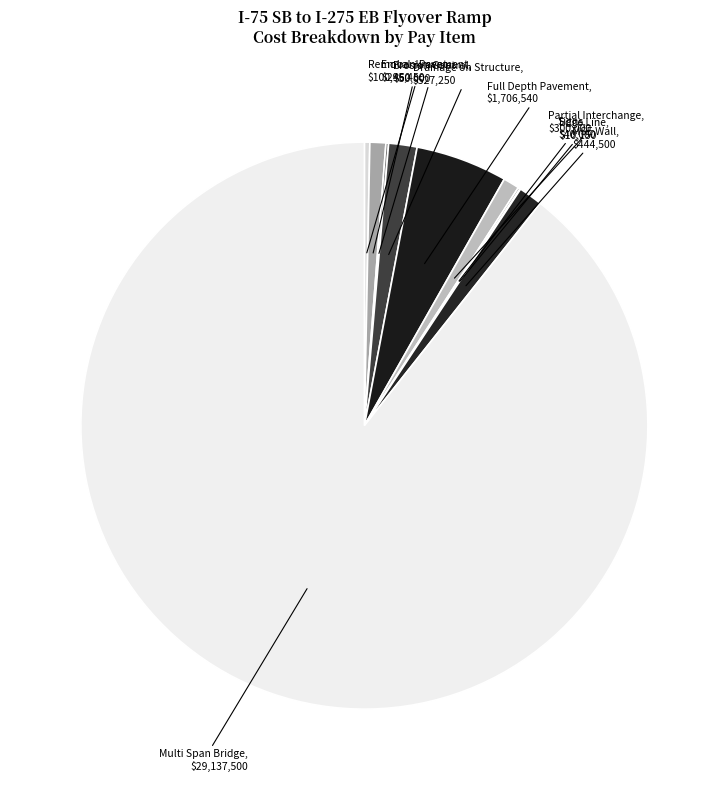

Which slice is the largest?

Multi Span Bridge